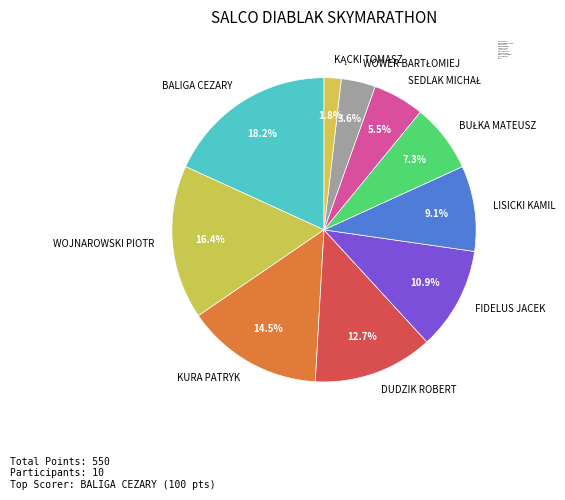

How many slices are in this pie chart?

10